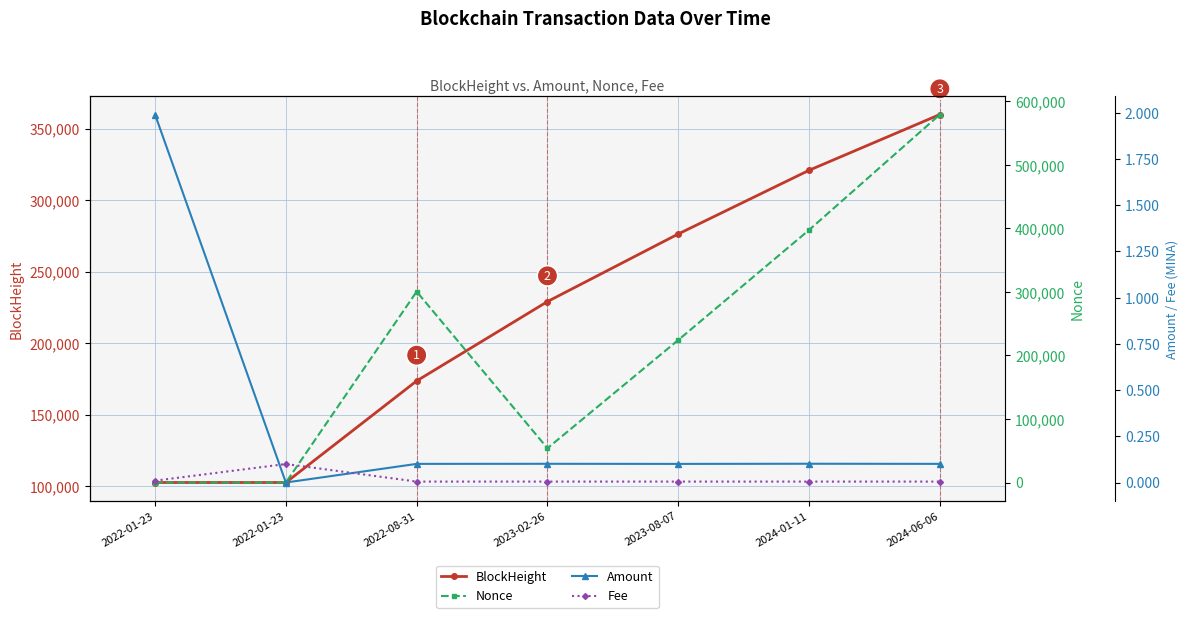

At 2023-02-26, list the series in order from smallest to largest.

Fee, Amount, Nonce, BlockHeight